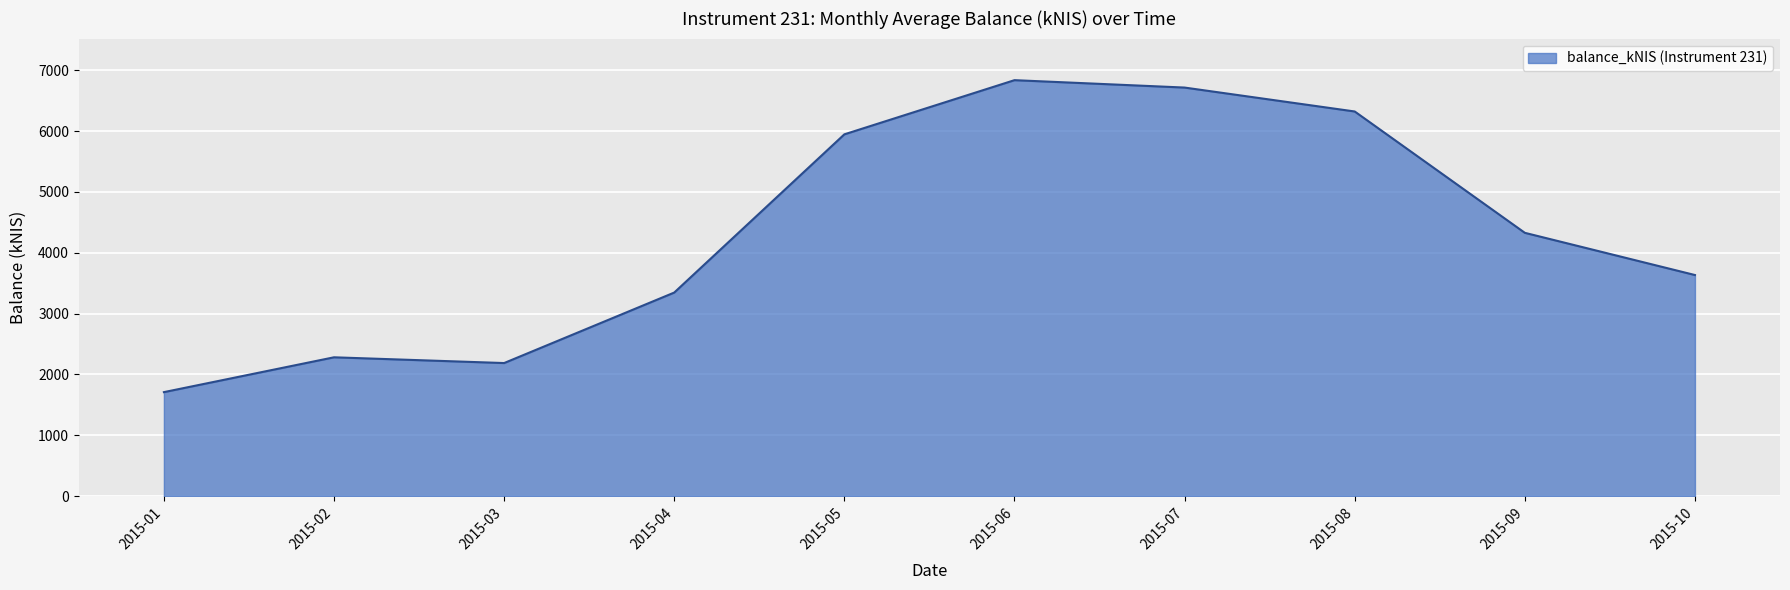

Is it true that the value at 2015-06 is 6838.6?

True